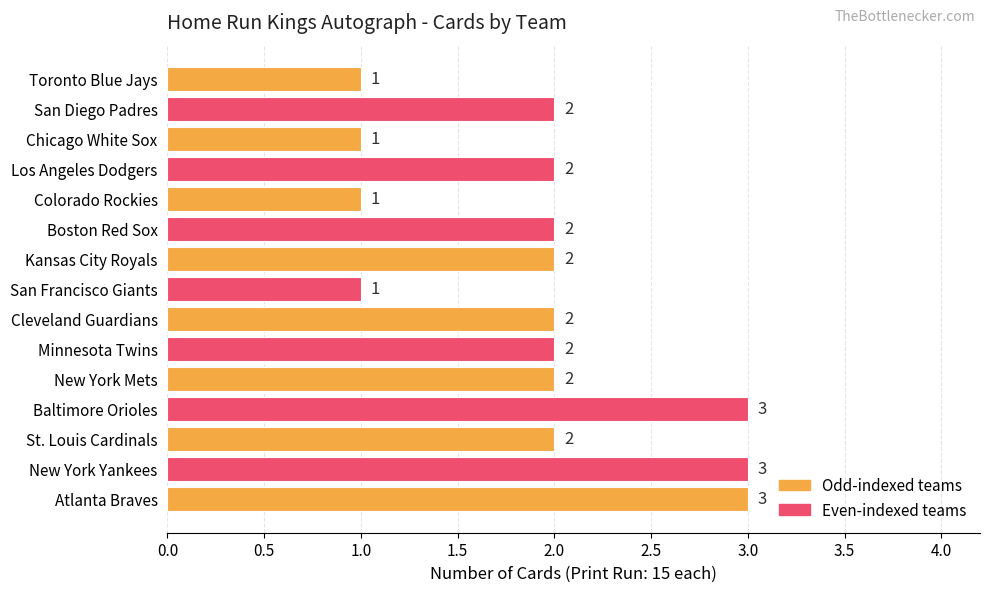

The chart shows a value of 1 at Los Angeles Dodgers. True or false?

False